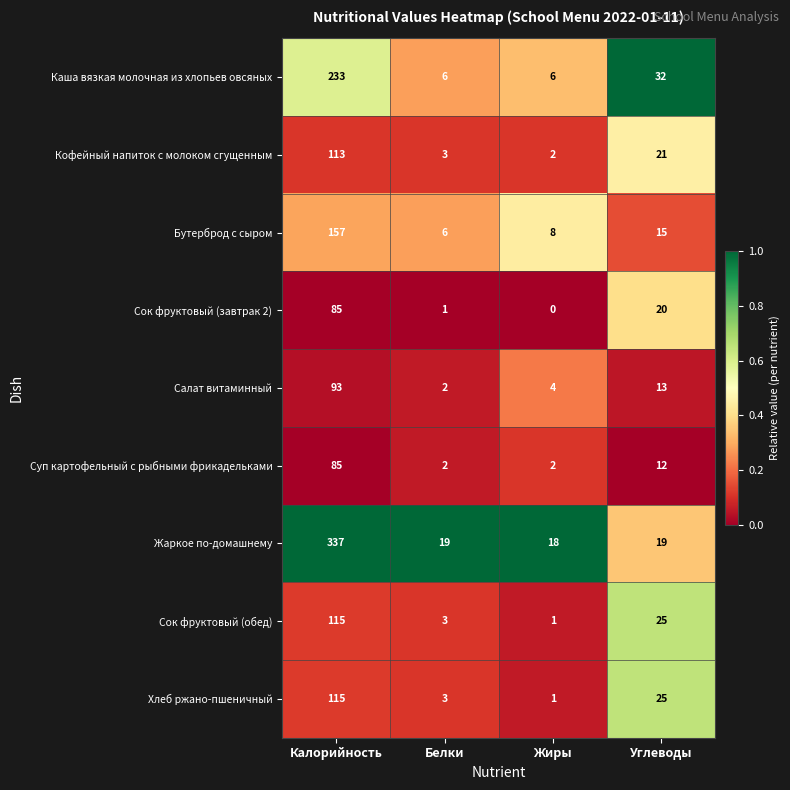

What is the sum of all Жаркое по-домашнему values?

393